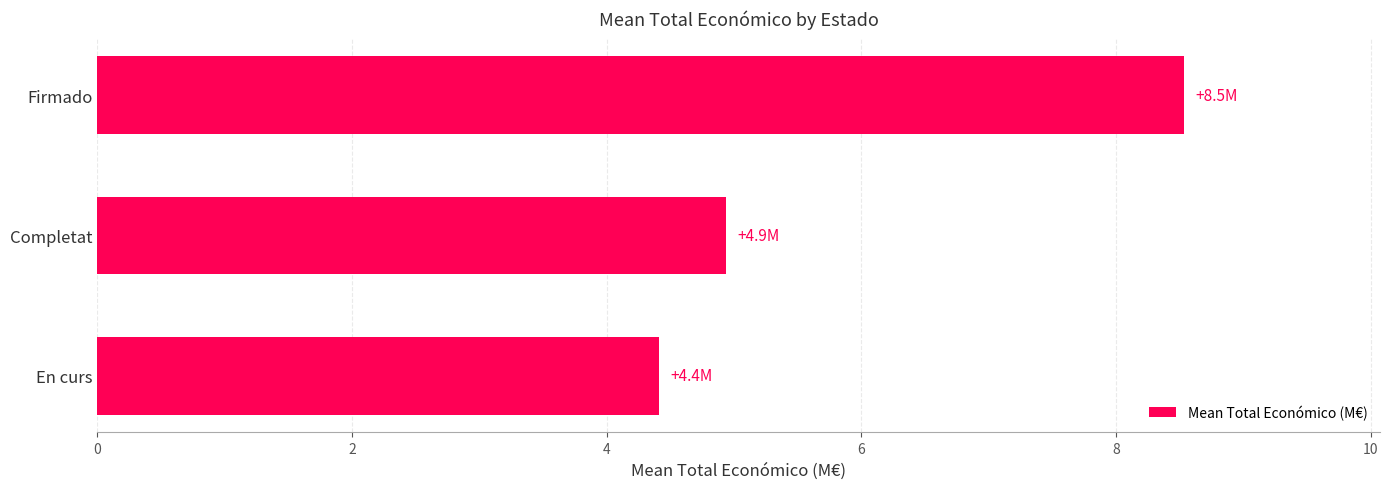

Is it true that the value at Firmado is 13.3?

False